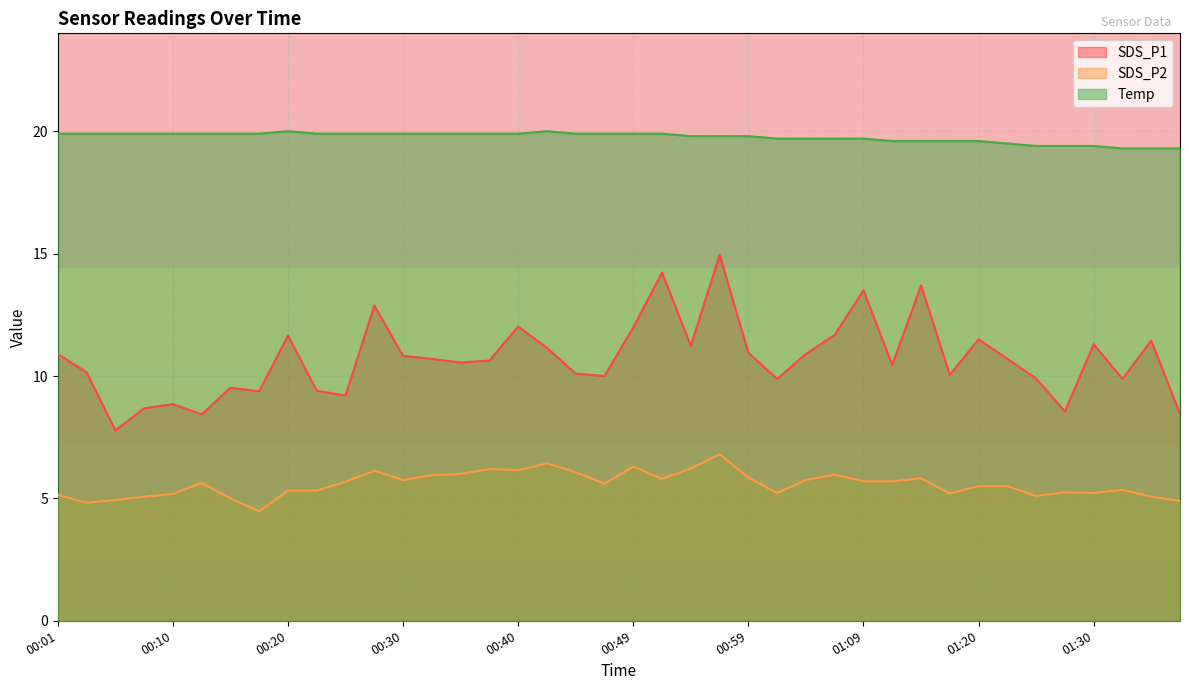

How many data points does each series have?

40